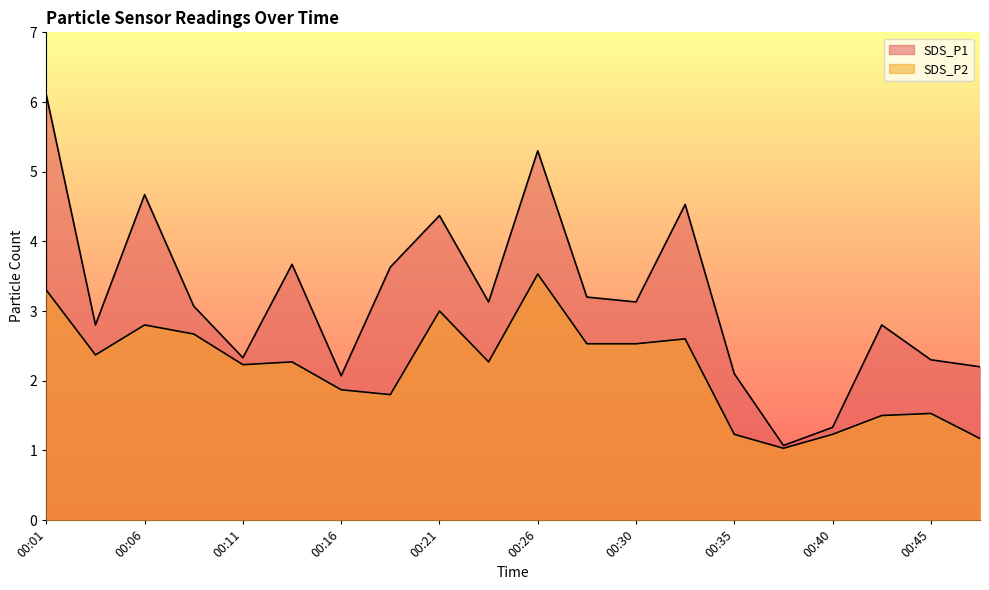

At how many categories does at least one series exceed 5?

2